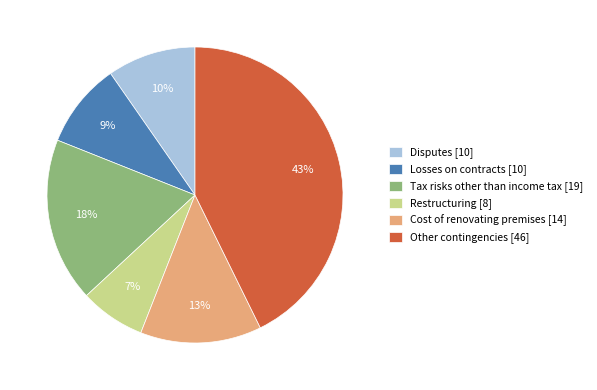

Approximately how many times larger is the value at Losses on contracts [10] compared to Restructuring [8]?

1.3